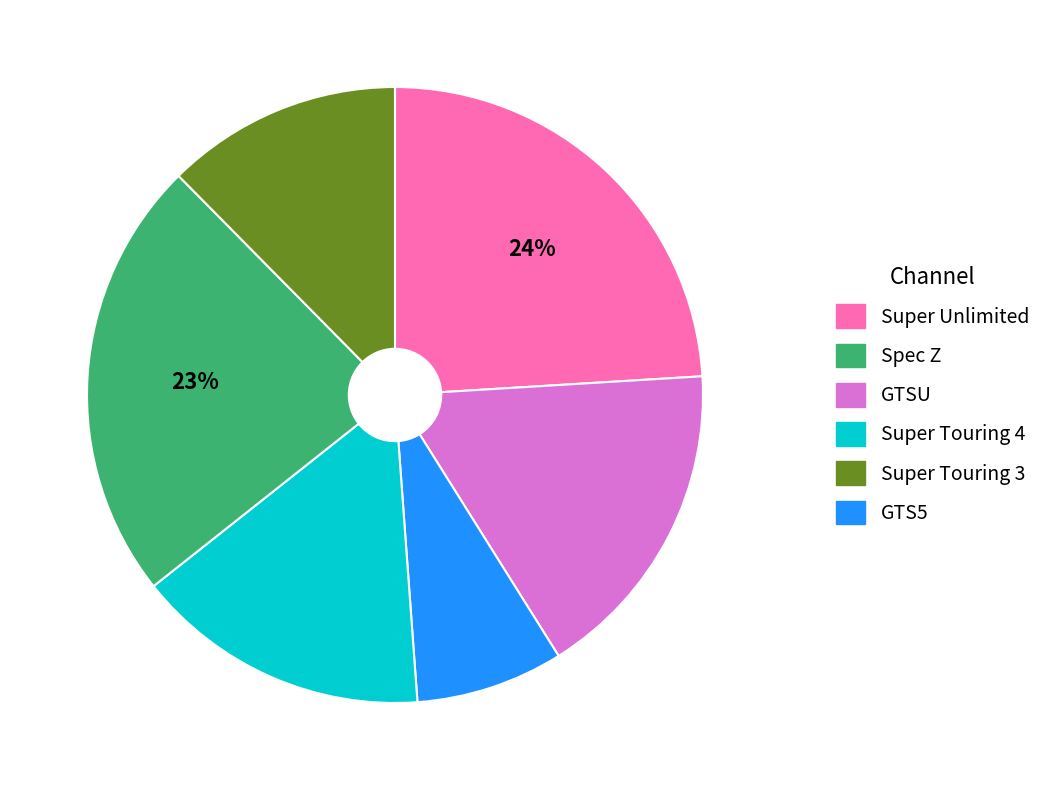

To the nearest percent, what is the difference between the largest and smallest slice percentages?

16%